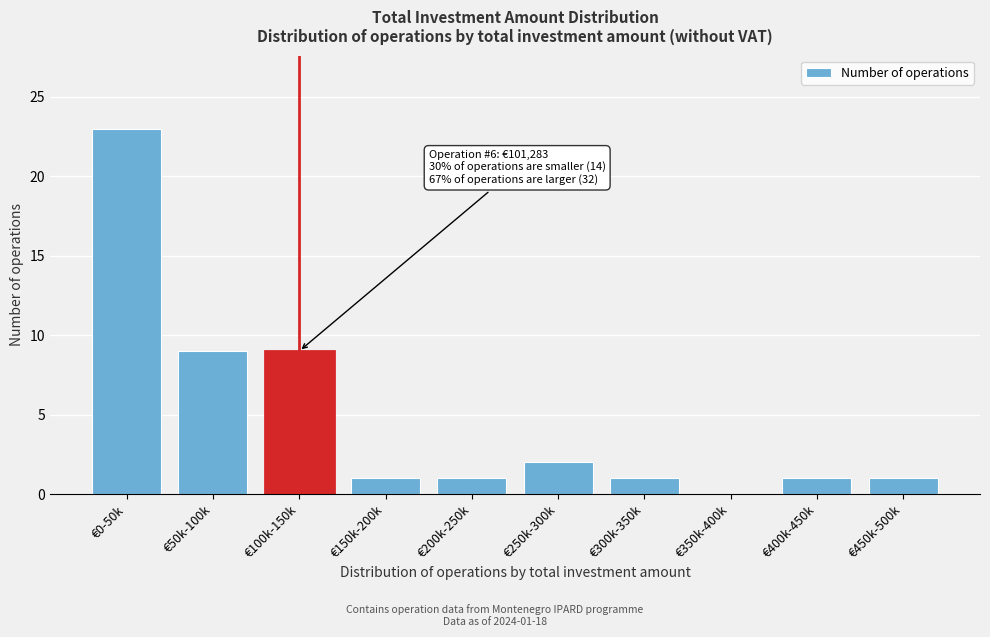

Reading left to right, list all the values displayed in this chart.

€0-50k=23	€50k-100k=9	€100k-150k=9	€150k-200k=1	€200k-250k=1	€250k-300k=2	€300k-350k=1	€350k-400k=0	€400k-450k=1	€450k-500k=1